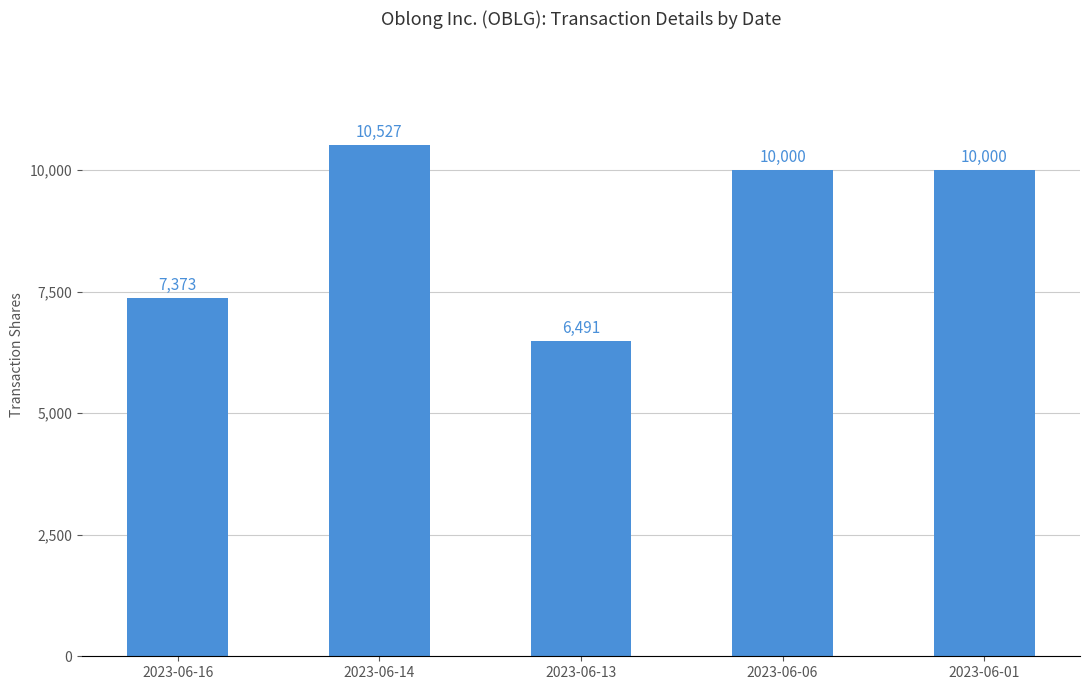

True or false: the data shows 6491 at 2023-06-13.

True